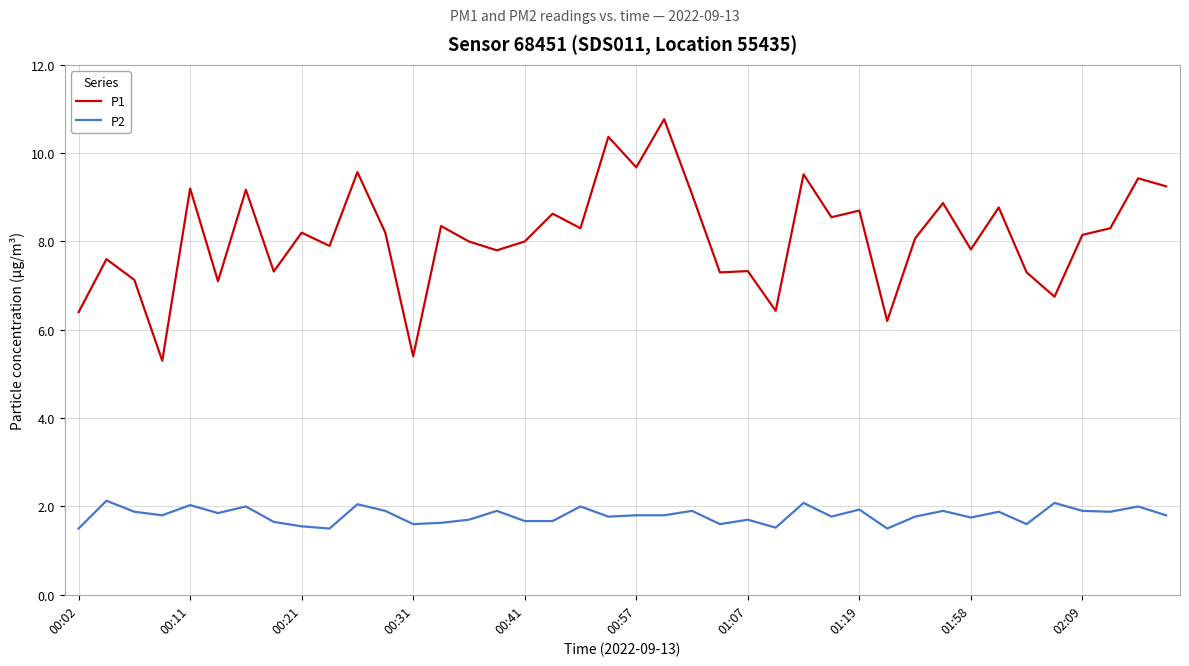

Which series has the largest range (max minus min)?

P1